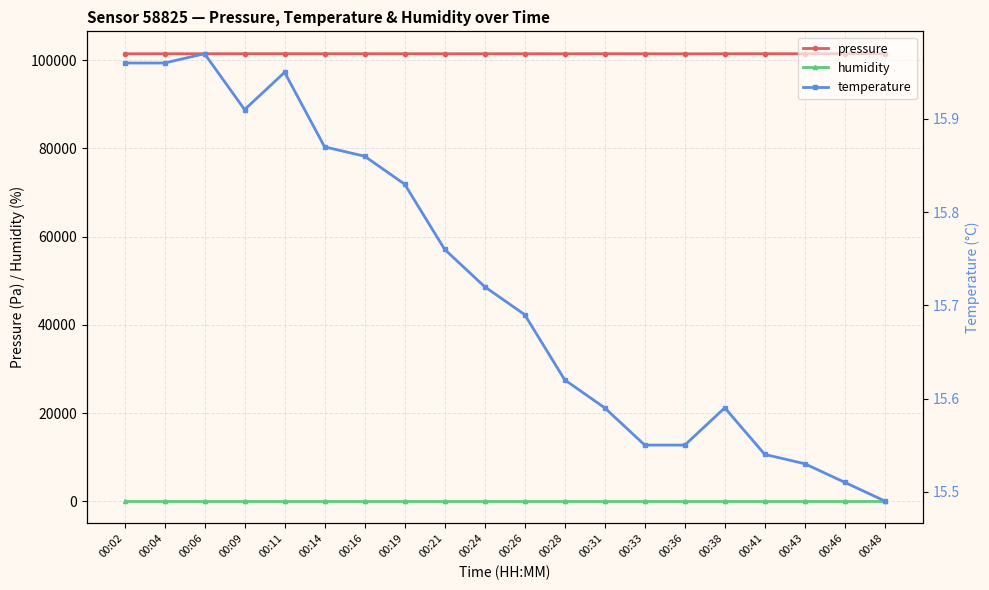

Is it true that temperature equals 15.9 at 00:11?

True